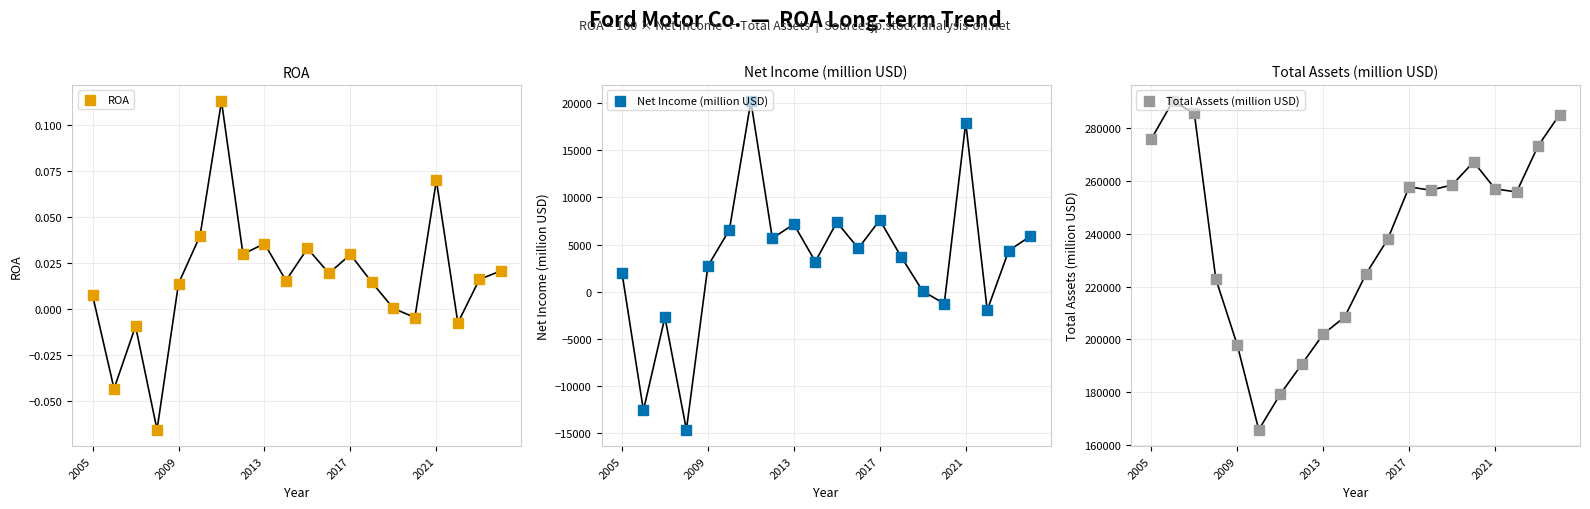

Is the value of Net Income (million USD) at 2021 greater than the value of Total Assets (million USD) at 6?

No